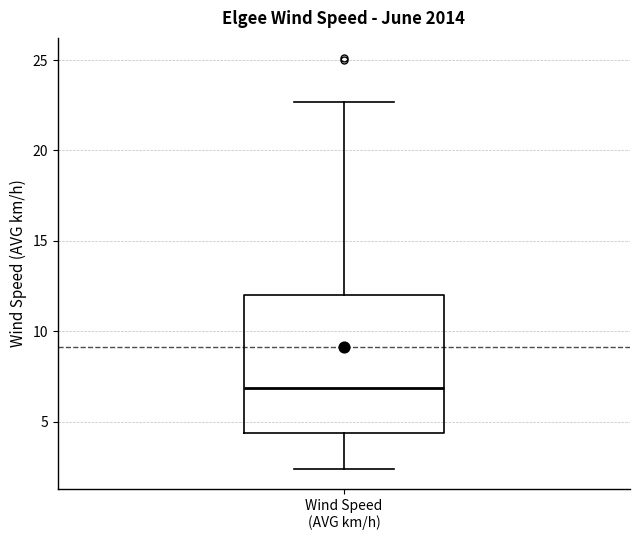

Where does the lower whisker of the box for Wind Speed (AVG km/h) end on the y-axis? The values are not printed on the chart, so give them approximately, as read against the axis.

2.5